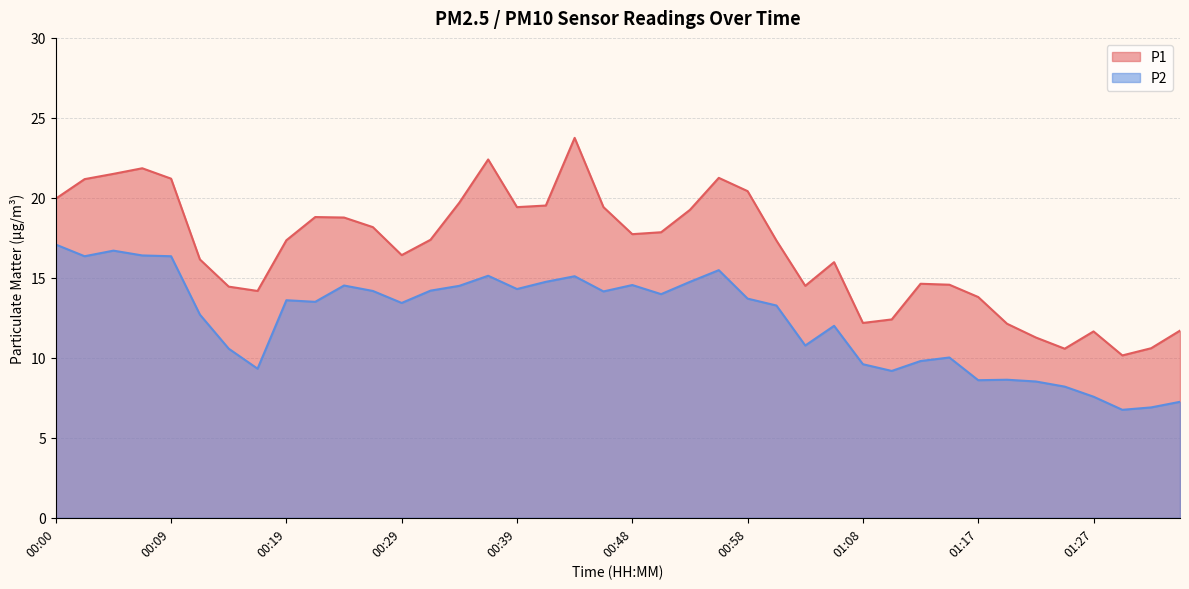

Is it true that P1 equals 16.1 at 00:12?

True